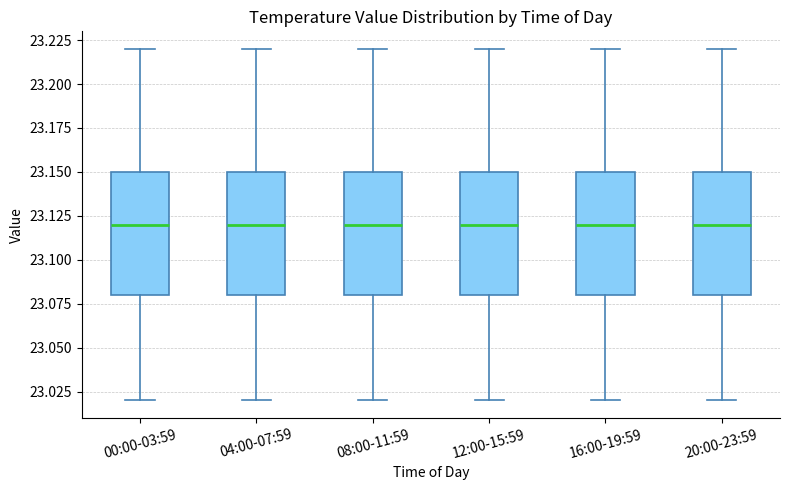

Reading left to right, transcribe this box plot: for each box, give where its median line is, the range the box spans, and where its two whiskers end, as read against the y-axis. The values are not printed on the chart, so give them approximately, as read against the axis.

00:00-03:59: median 23.12, box 23.08 to 23.15, whiskers 23.02 to 23.22
04:00-07:59: median 23.12, box 23.08 to 23.15, whiskers 23.02 to 23.22
08:00-11:59: median 23.12, box 23.08 to 23.15, whiskers 23.02 to 23.22
12:00-15:59: median 23.12, box 23.08 to 23.15, whiskers 23.02 to 23.22
16:00-19:59: median 23.12, box 23.08 to 23.15, whiskers 23.02 to 23.22
20:00-23:59: median 23.12, box 23.08 to 23.15, whiskers 23.02 to 23.22